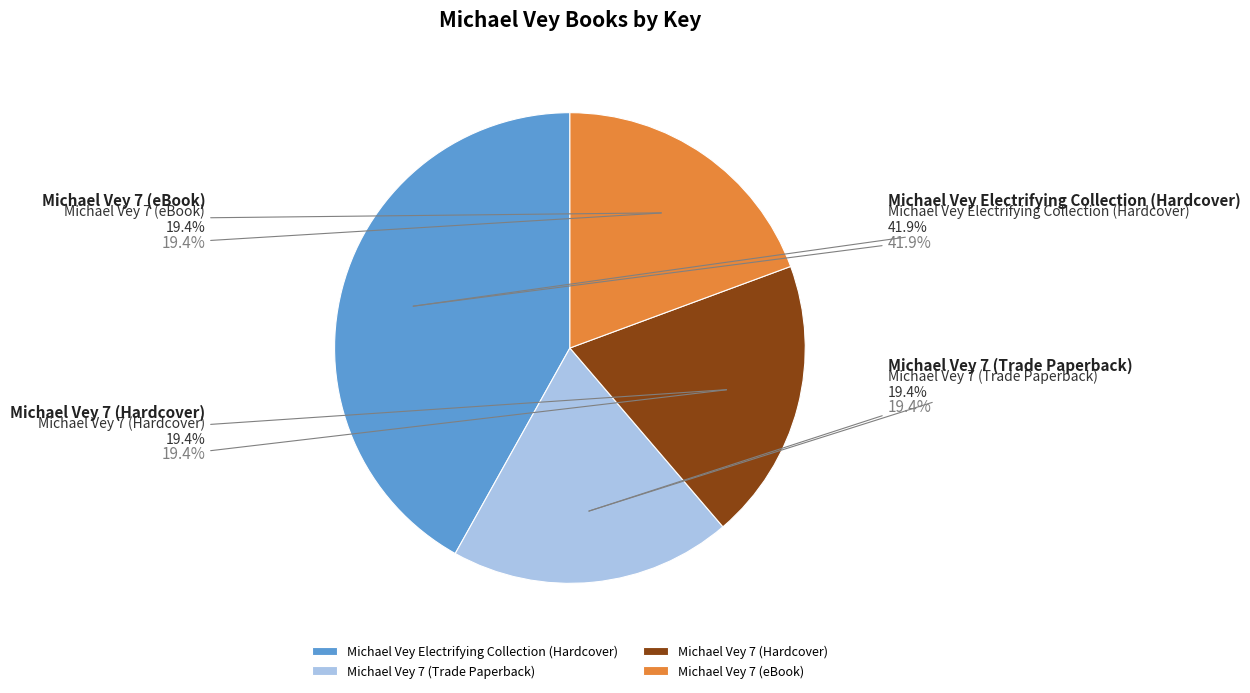

The Michael Vey 7 (eBook) slice represents 24% of the pie. True or false?

False